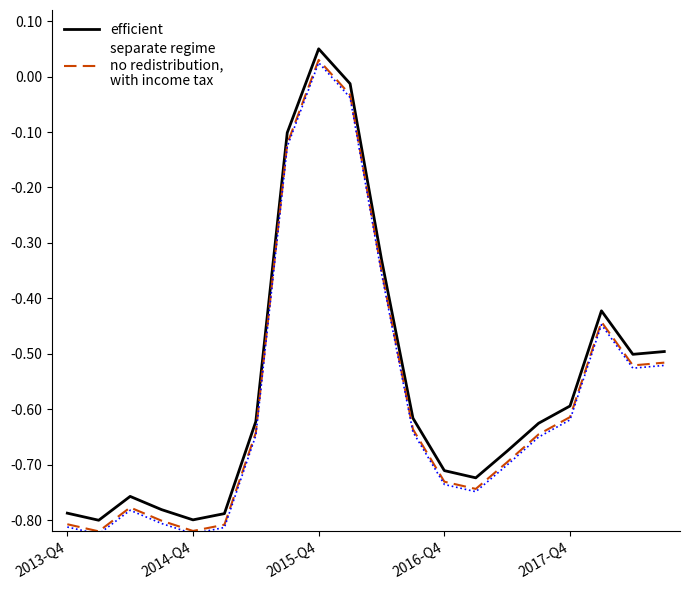

How many data points in efficient are above 0?

1